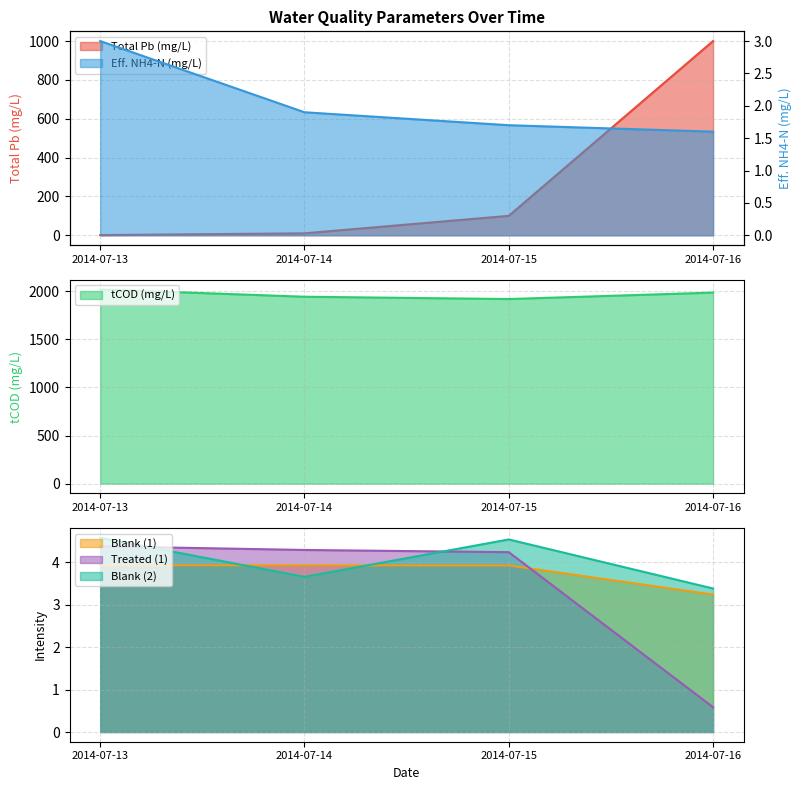

Rank the categories by Eff. NH4-N (mg/L) value from lowest to highest.

2014-07-16, 2014-07-15, 2014-07-14, 2014-07-13